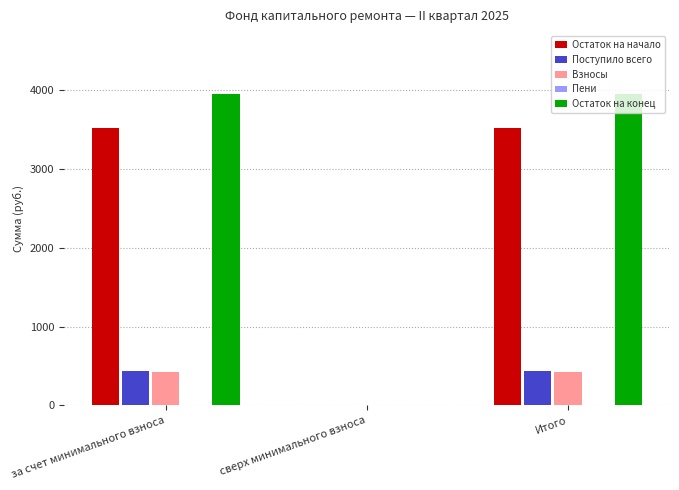

Which series has the largest range (max minus min)?

Остаток на конец